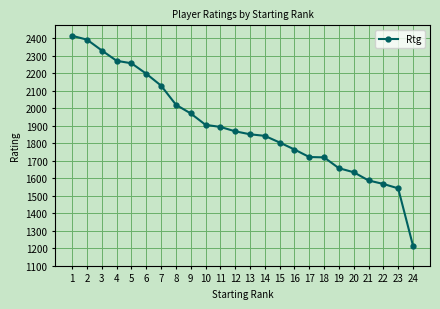

What is the sum of all values?

45573